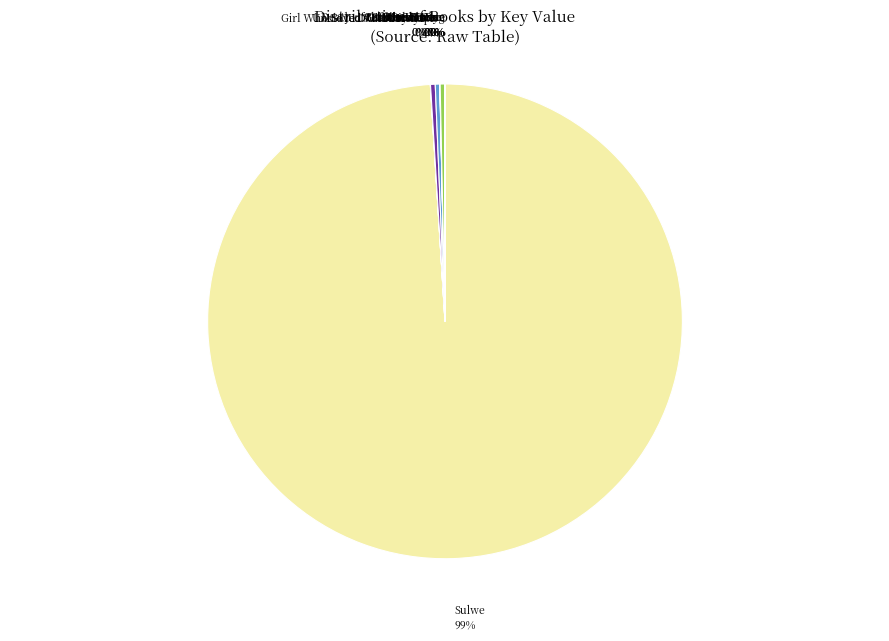

To the nearest percent, what is the average slice percentage?

8%